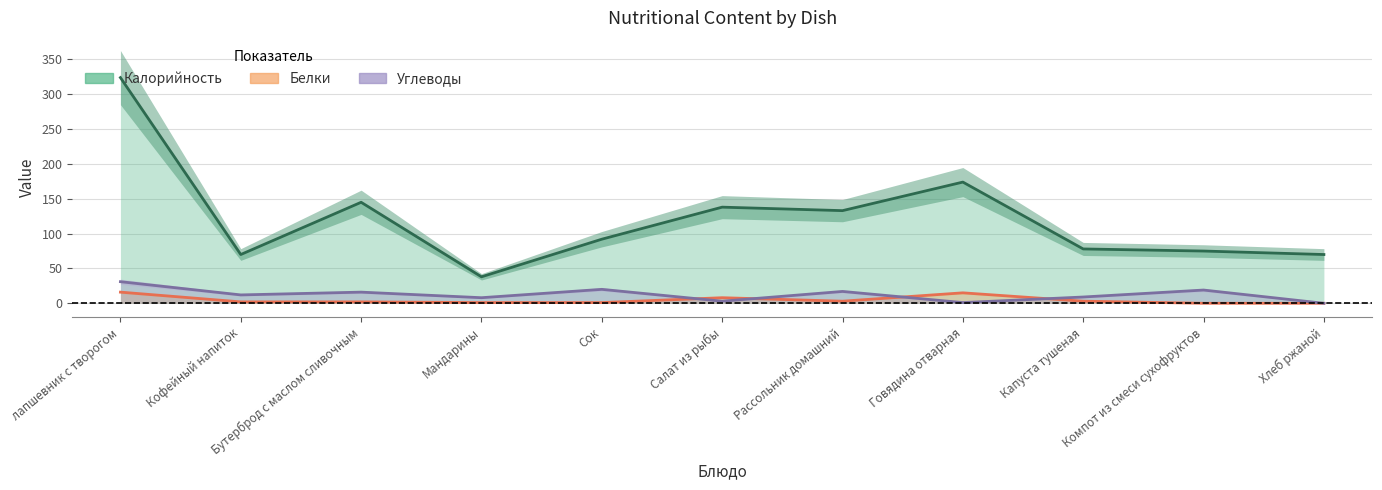

At which label does Калорийность first exceed 92?

лапшевник с творогом